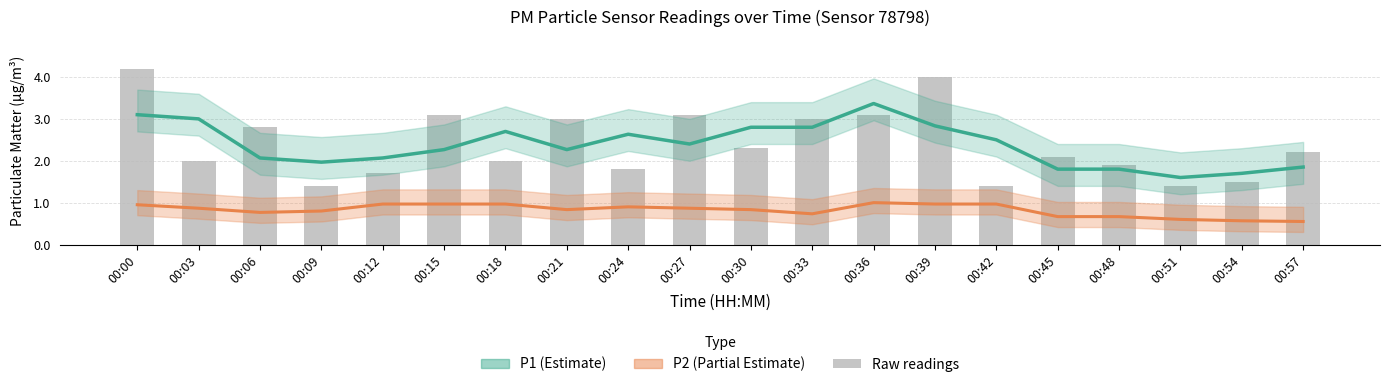

Are the bars grouped side by side (vs. stacked)?

Yes